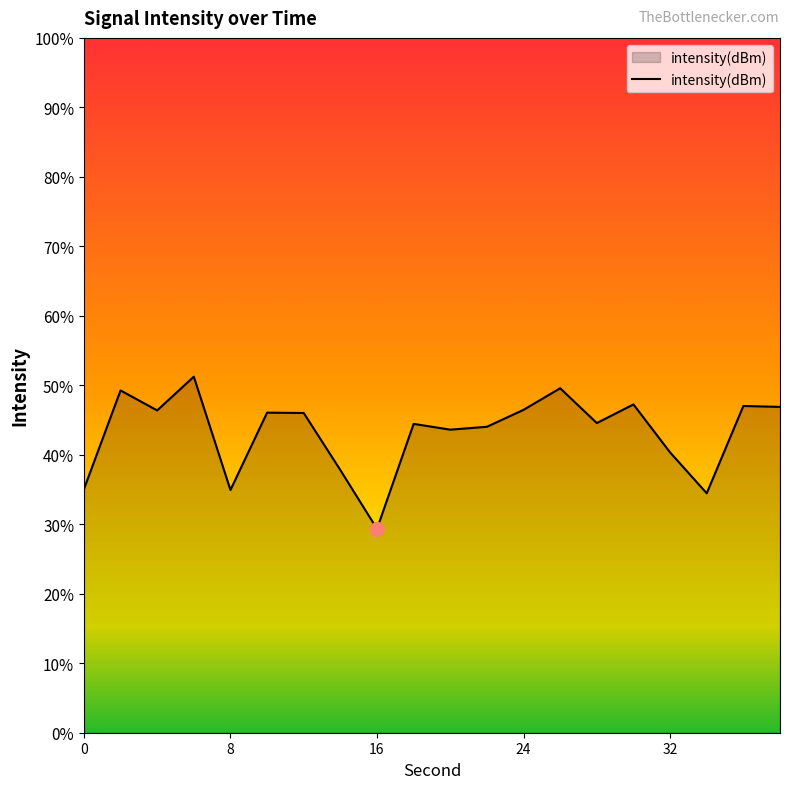

Rank the categories by value from lowest to highest.

16, 34, 8, 0, 14, 32, 20, 22, 18, 28, 12, 10, 4, 24, 38, 36, 30, 2, 26, 6